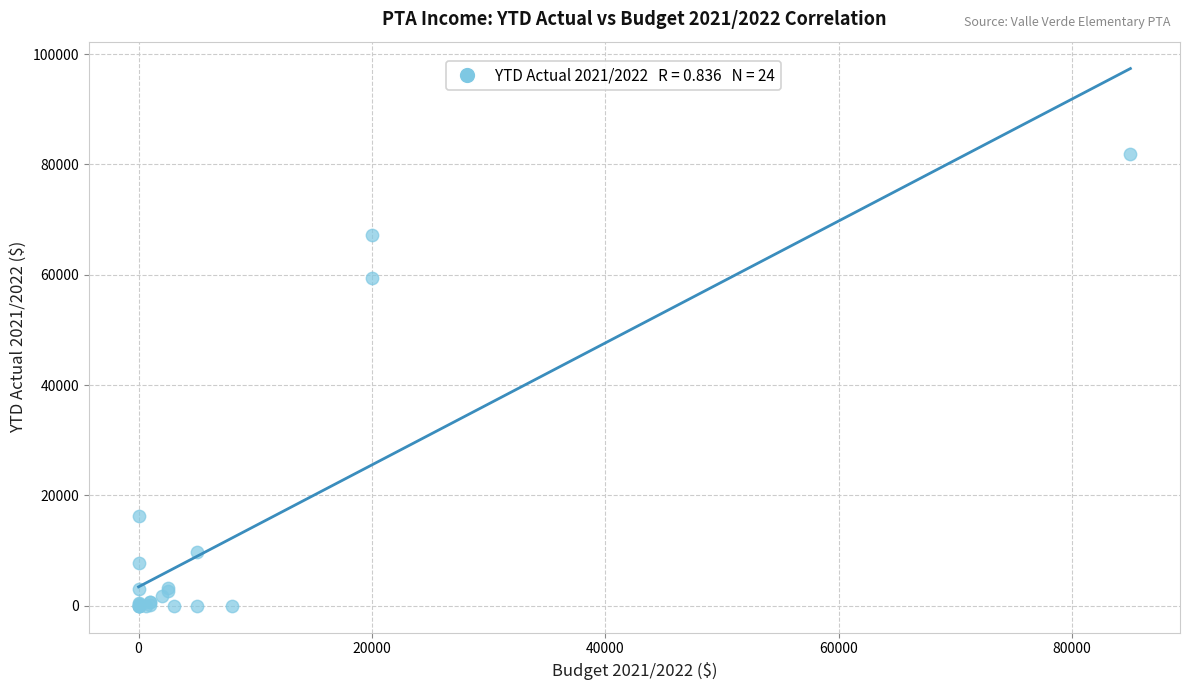

What Y value in the scatter plot is closest to 40959?

59497.7